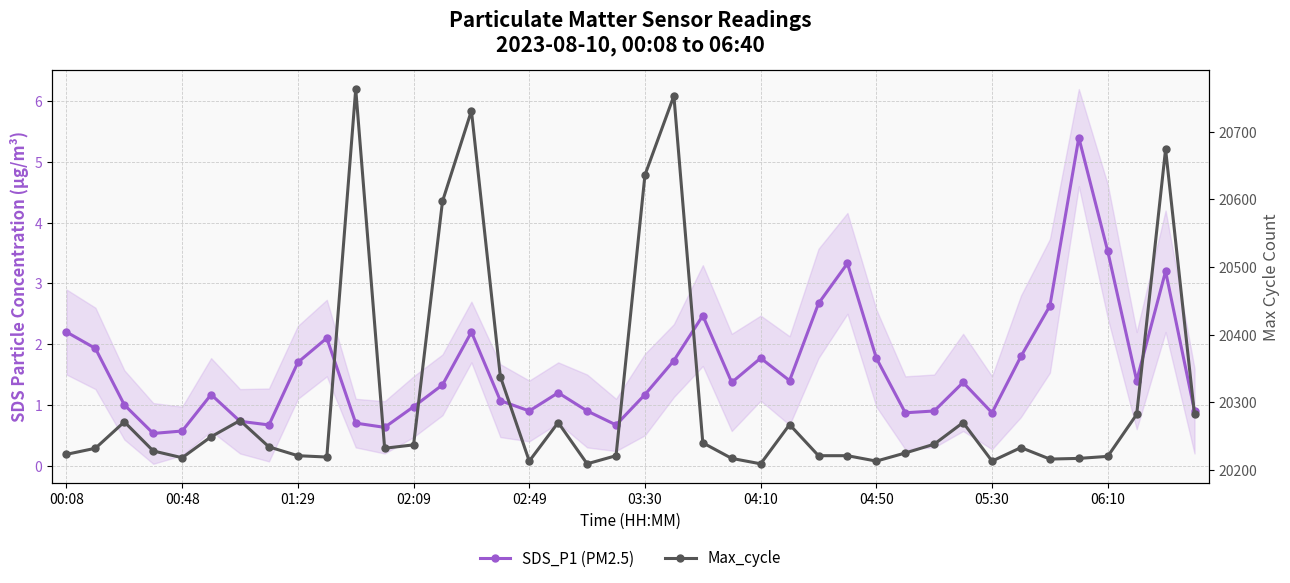

List the series in order of their peak value, lowest first.

SDS_P1 (PM2.5), Max_cycle